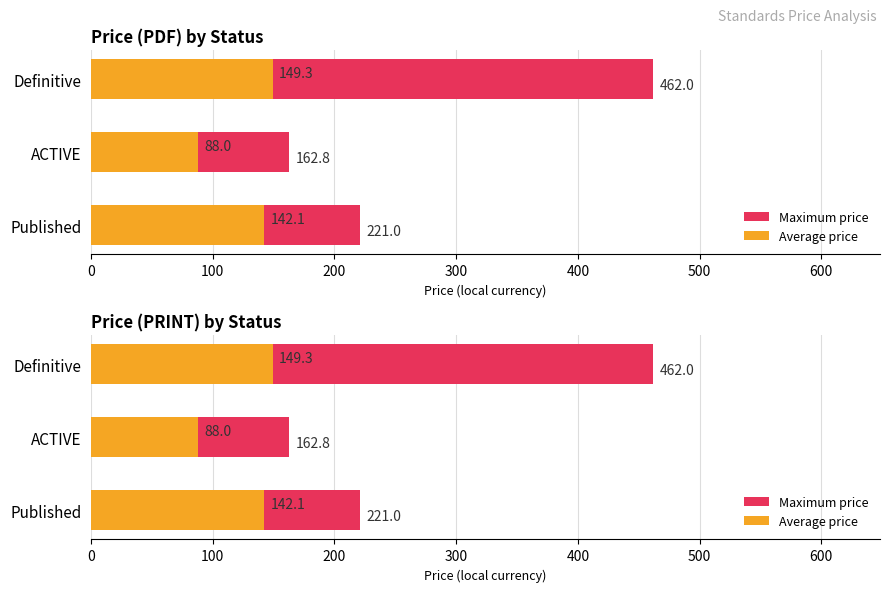

Which has a higher value, Definitive or Published?

Definitive